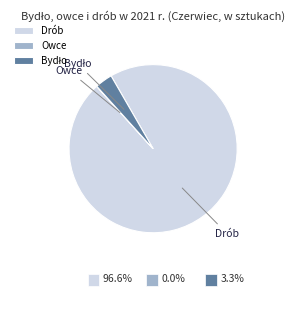

Does Drób account for over 50% of the chart?

Yes